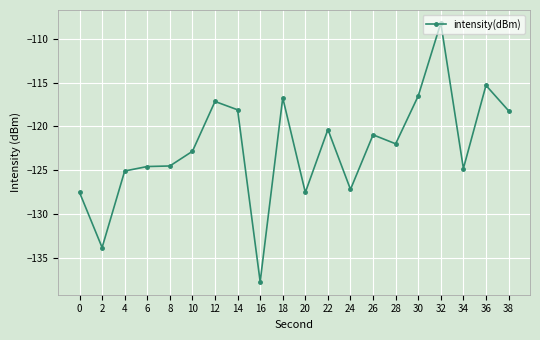

What is the difference between the maximum and minimum values?

29.6